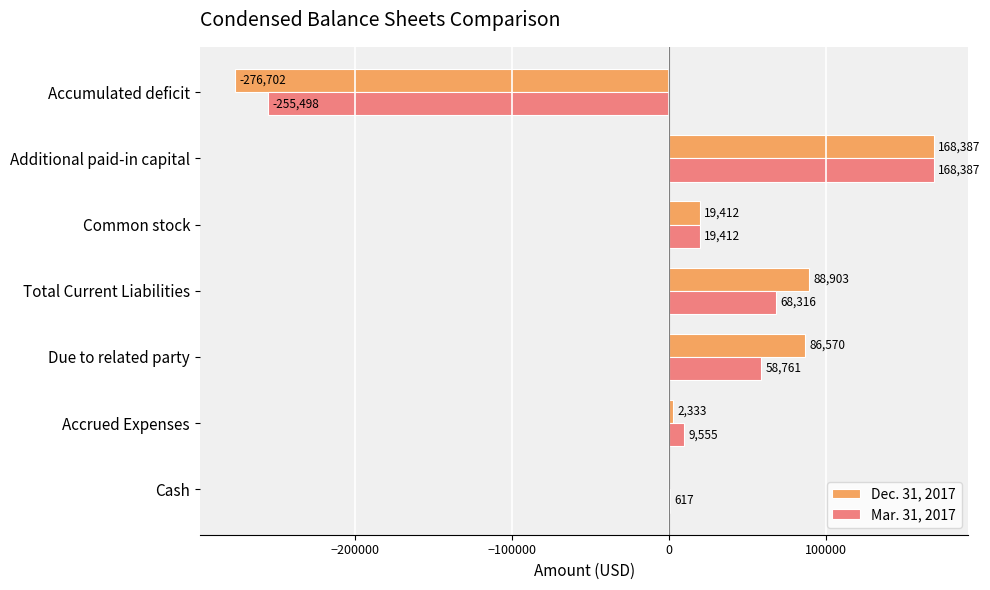

What are all the series names shown in the legend?

Dec. 31, 2017, Mar. 31, 2017